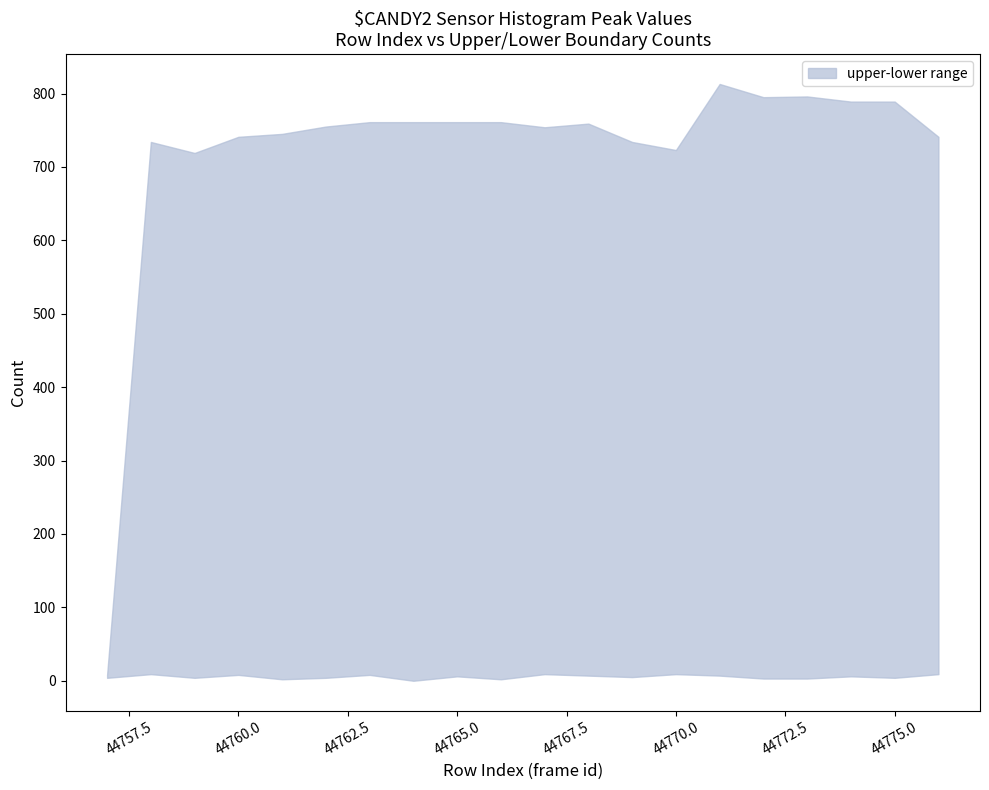

Rank the categories by lower value from highest to lowest.

44758, 44767, 44770, 44776, 44760, 44763, 44768, 44771, 44765, 44774, 44769, 44757, 44759, 44762, 44775, 44772, 44773, 44761, 44766, 44764